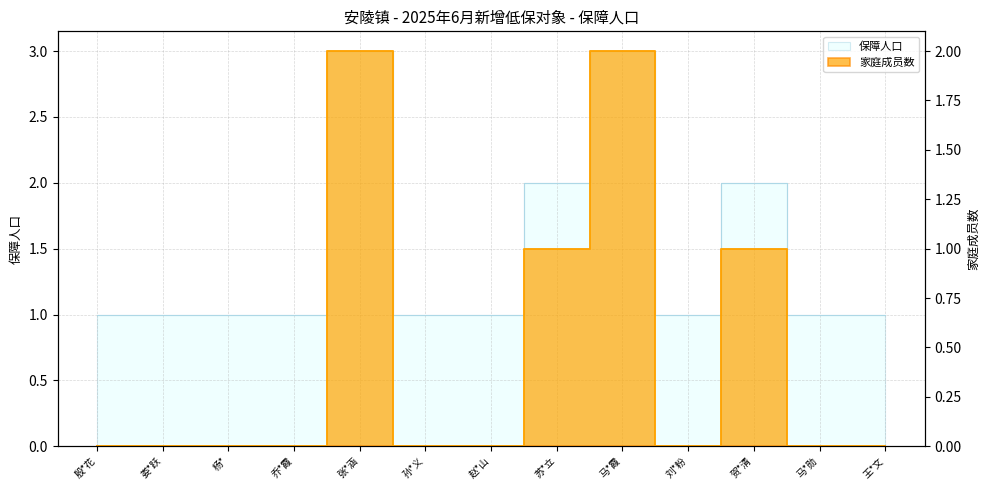

What is the sum of all 保障人口 values?

19